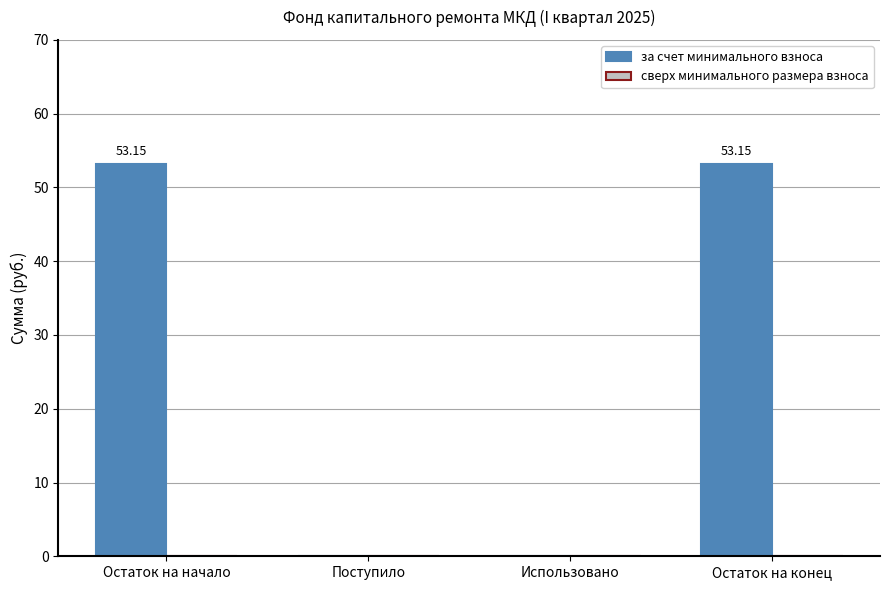

What is the sum of the values at Остаток на начало and Остаток на конец?

106.3